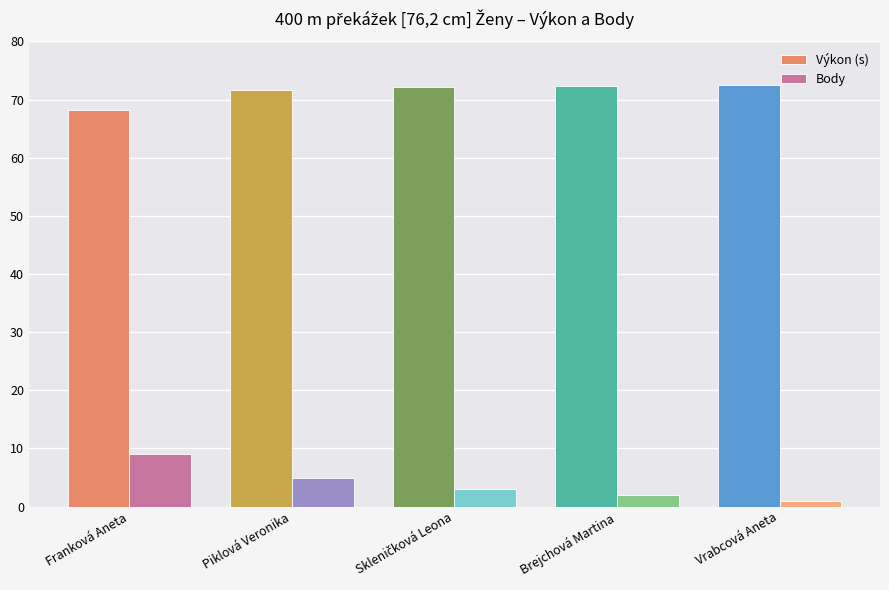

How many values in the Výkon (s) series exceed 72?

3